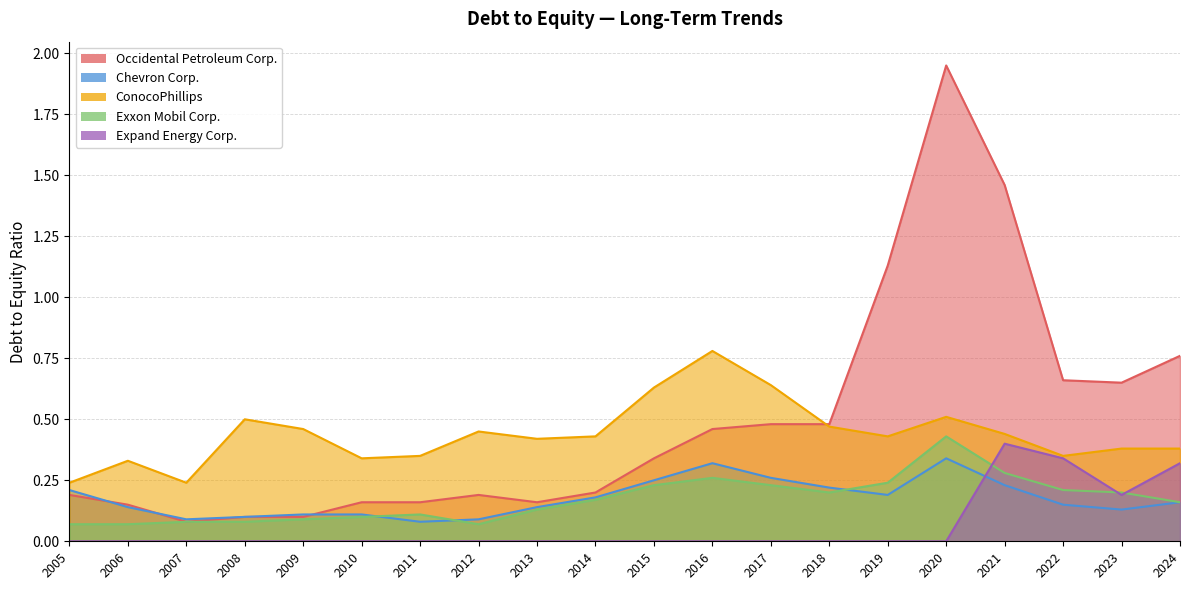

True or false: Occidental Petroleum Corp. and Exxon Mobil Corp. intersect in this chart.

False